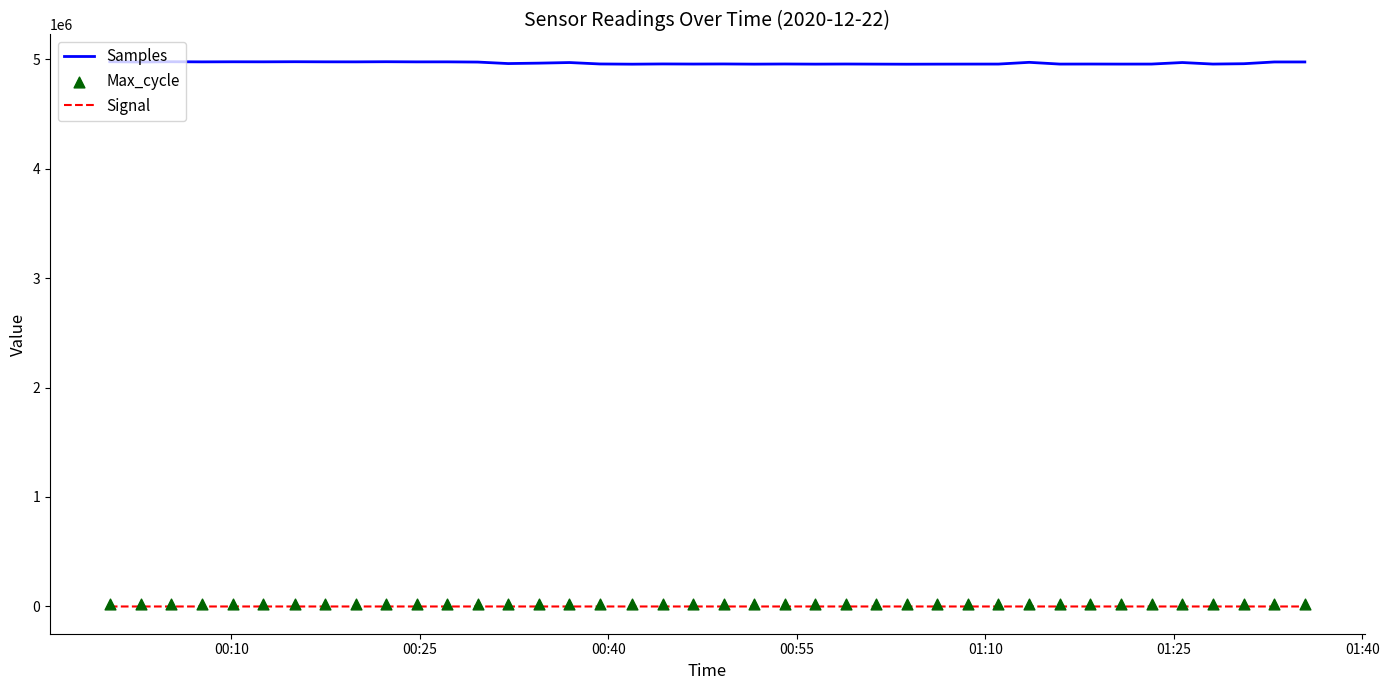

Which series has the largest total across all categories?

Samples